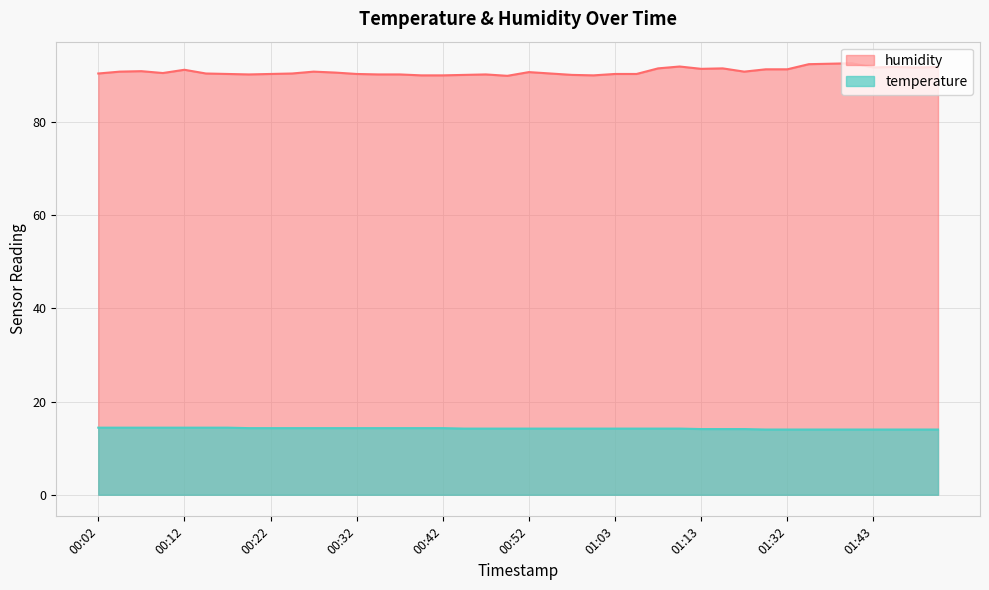

What is the lowest value of the temperature series?

14.0